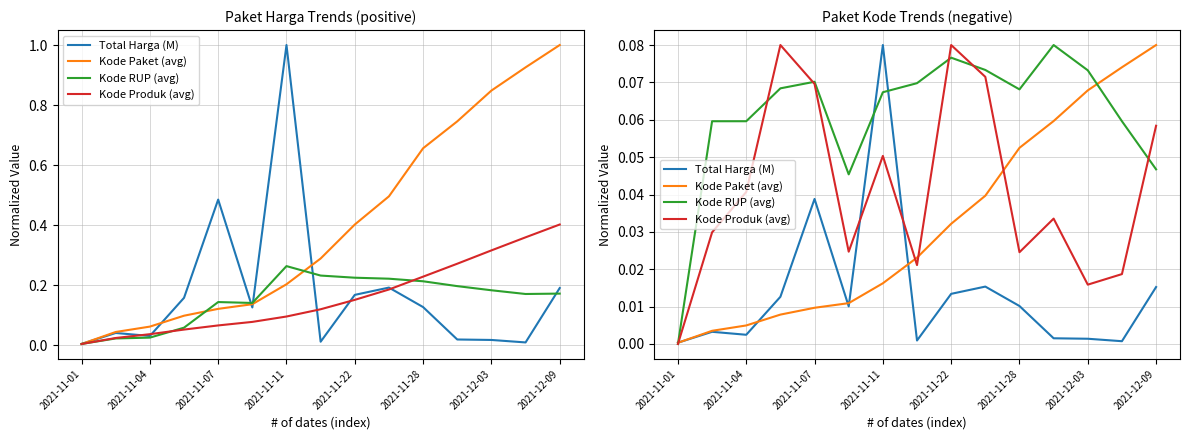

What is the label of the 3rd point from the left?

2021-11-04